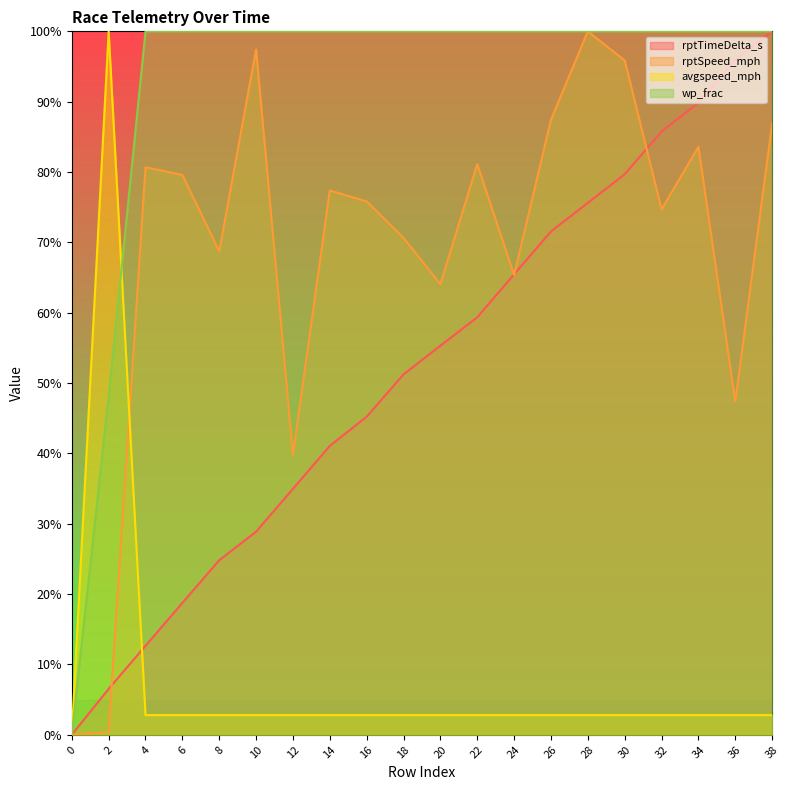

Which series has the largest range (max minus min)?

rptTimeDelta_s